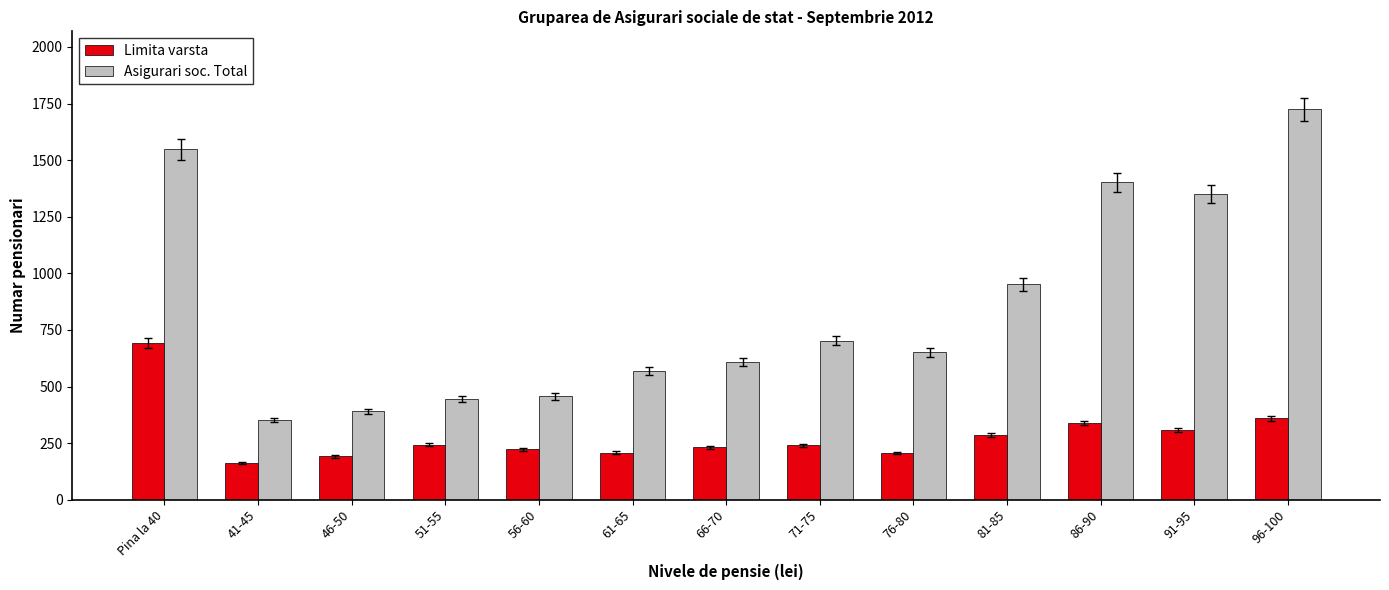

How many series are shown in this chart?

2